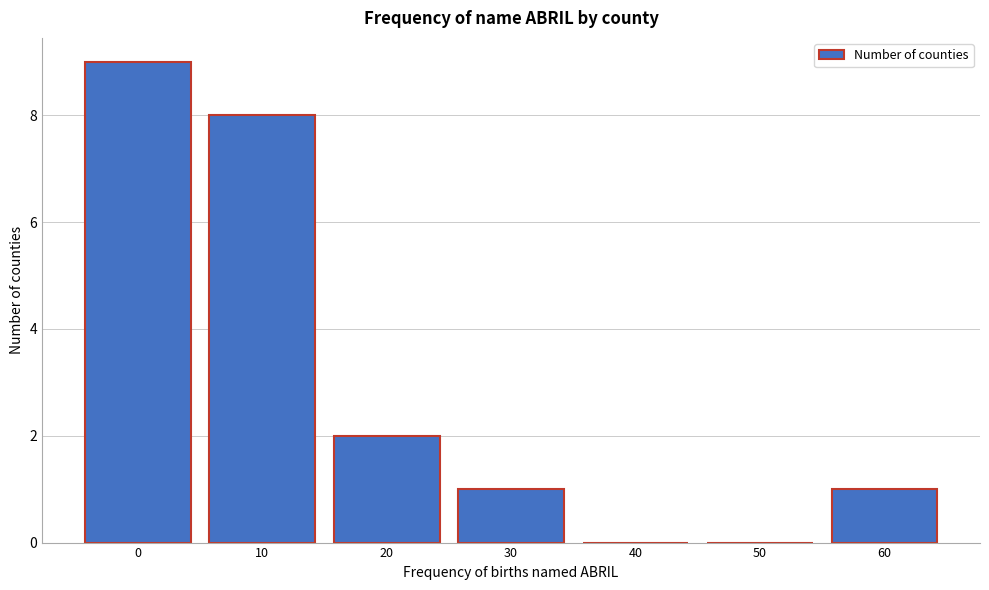

Reading left to right, transcribe all the data shown in this chart.

0=9	10=8	20=2	30=1	40=0	50=0	60=1